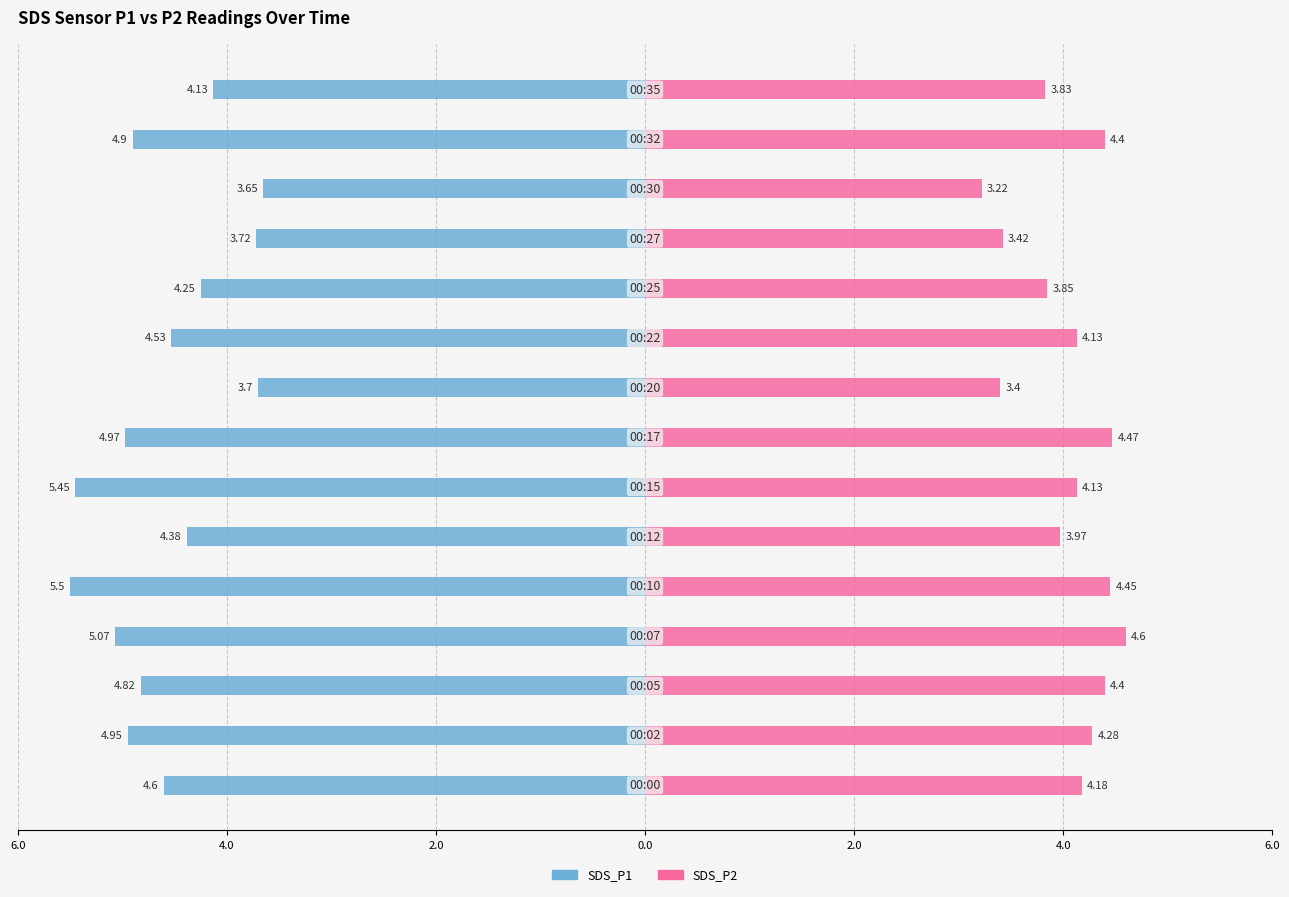

The value of SDS_P1 at 9 is -4.5. True or false?

True